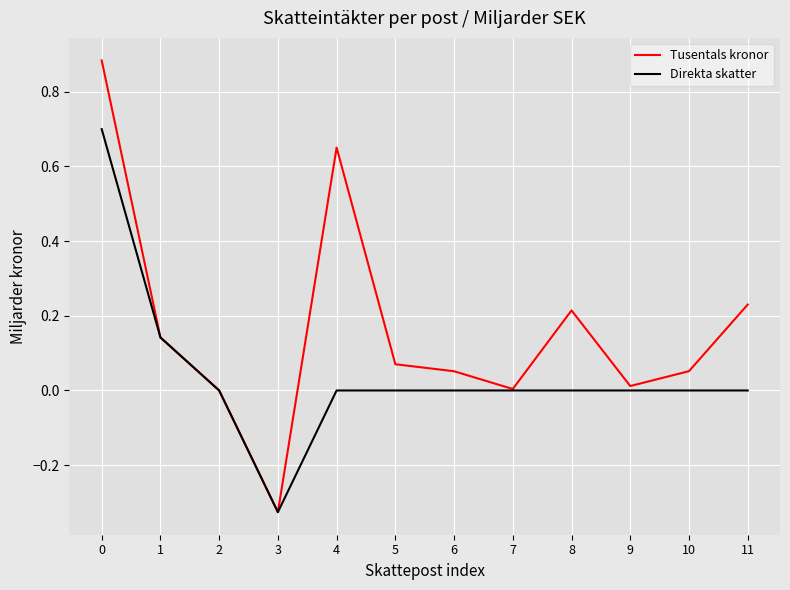

Which series has the largest total across all categories?

Tusentals kronor